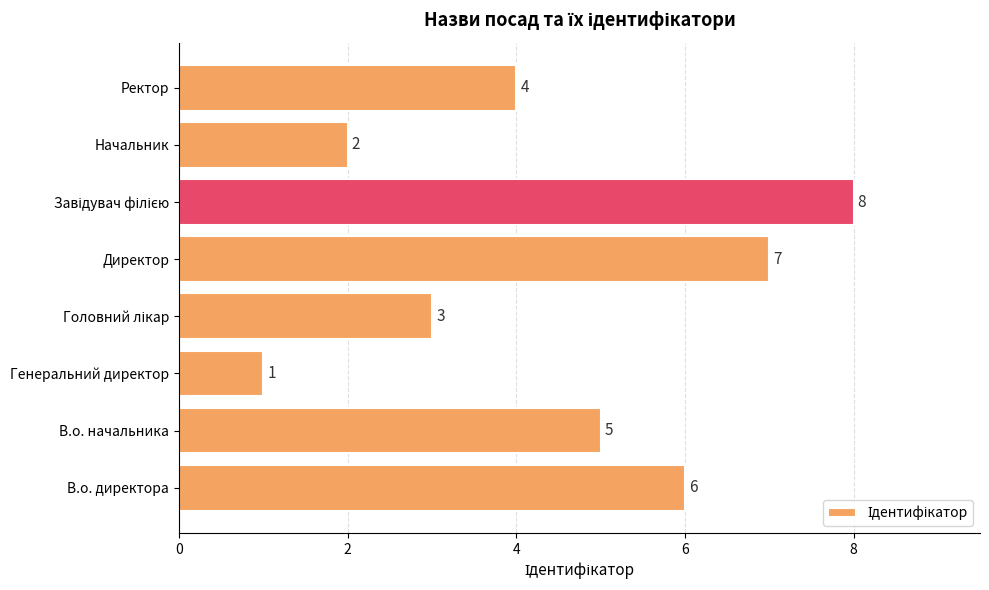

At which label is the value closest to 4?

Ректор